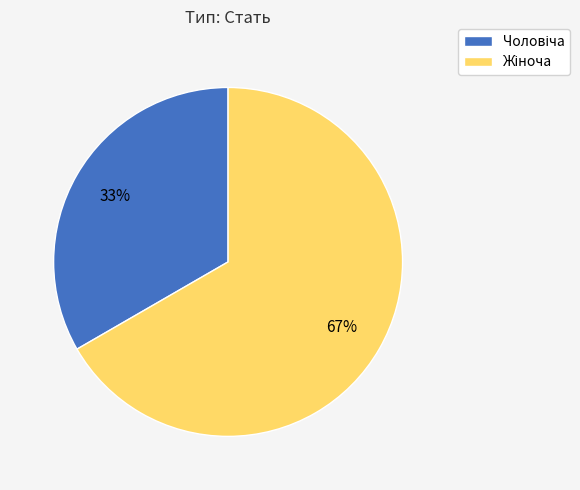

To the nearest percent, what is the average slice percentage?

50%